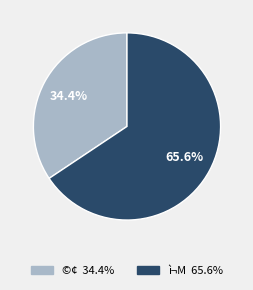

What percentage is NOT represented by ì¬M?

34.4%